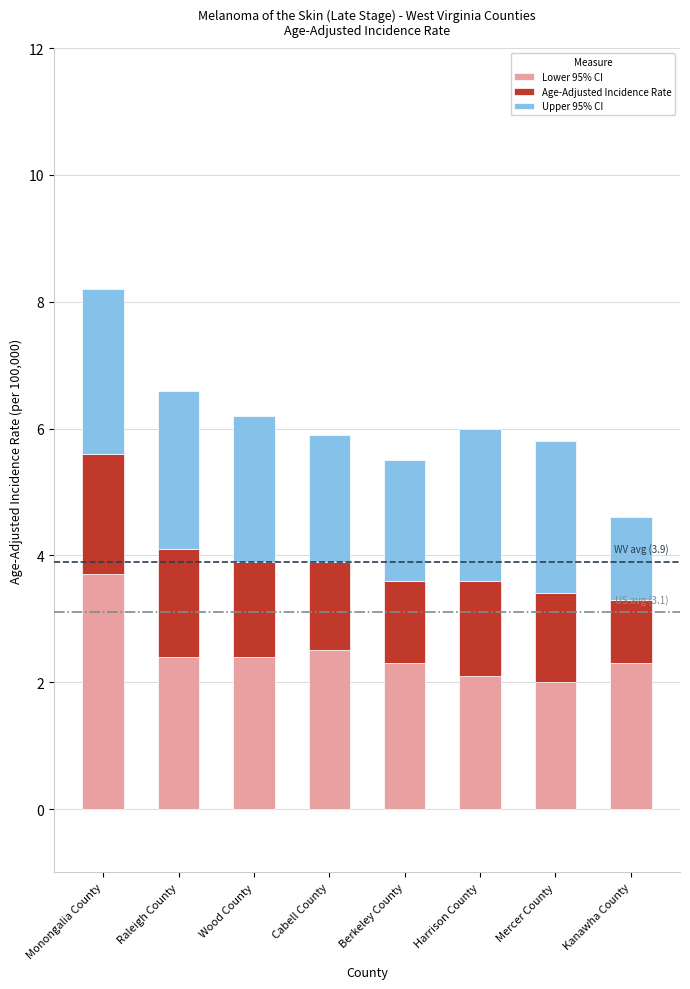

What is the maximum value for Lower 95% CI?

3.7